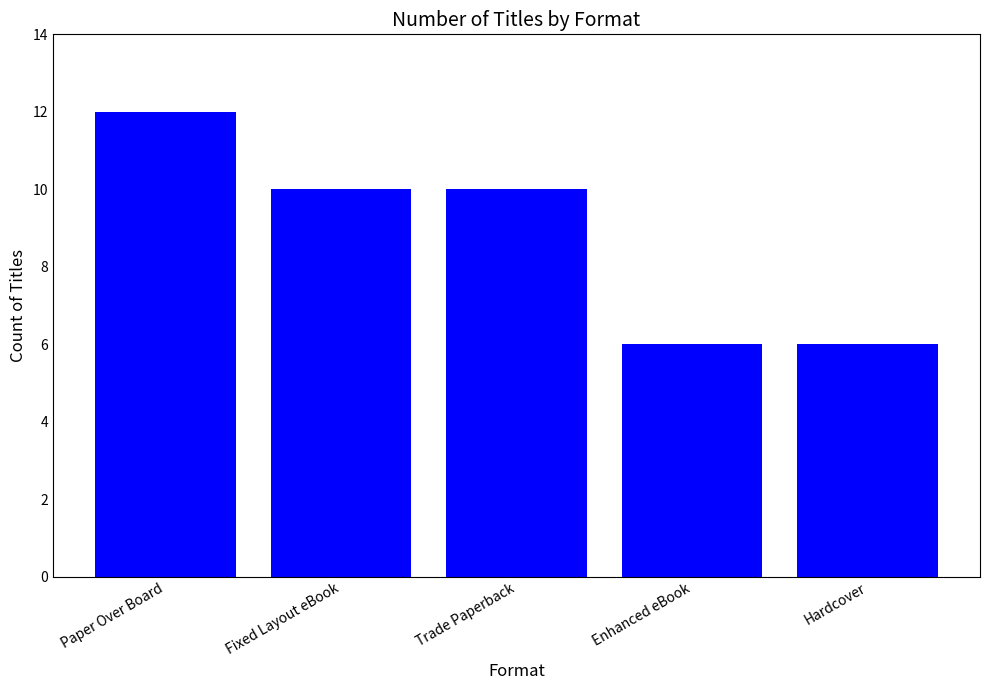

Between Hardcover and Paper Over Board, which is larger?

Paper Over Board